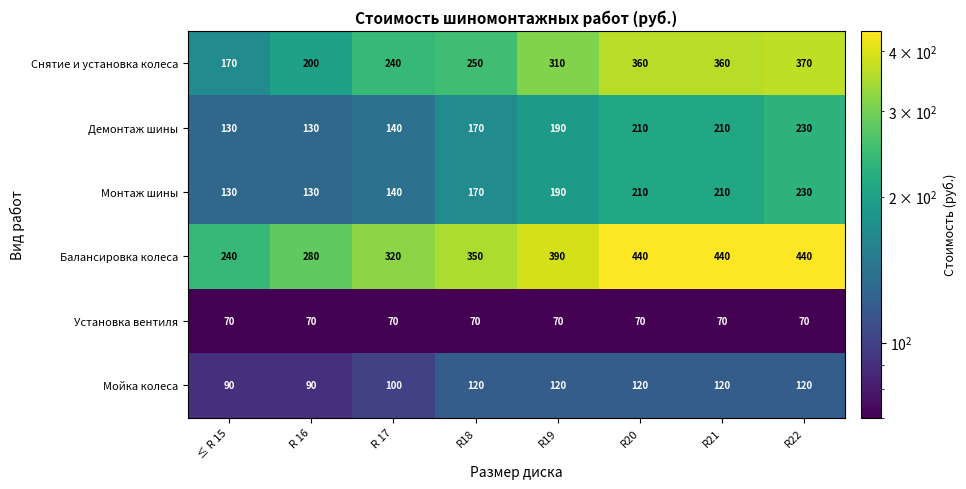

Is it true that Монтаж шины equals 74 at R21?

False